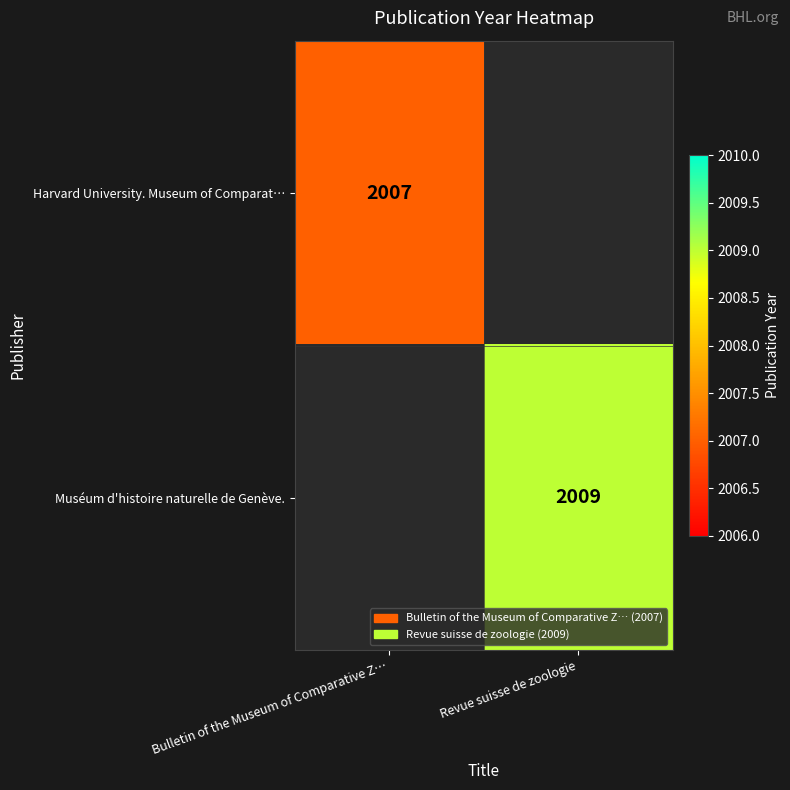

Is it true that Harvard University. Museum of Comparat… equals 2823.1 at Bulletin of the Museum of Comparative Z…?

False